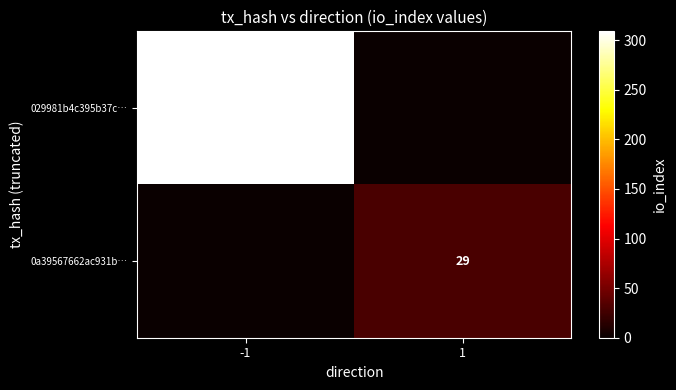

Is it true that 0a39567662ac931b… equals 29 at 1?

True